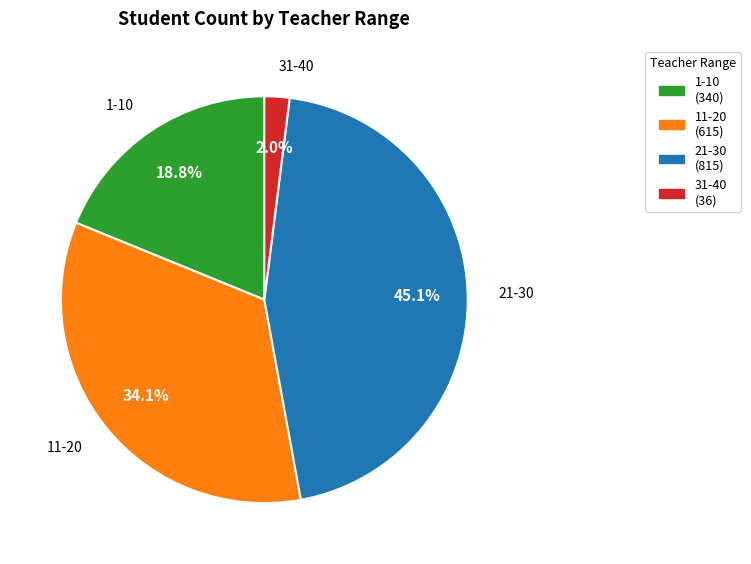

Is there a majority slice in this chart?

No